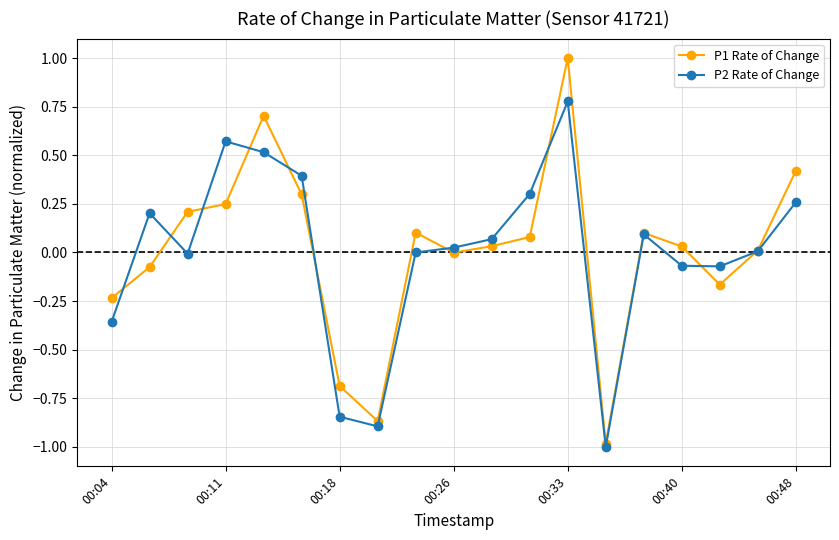

How many data points does each series have?

19